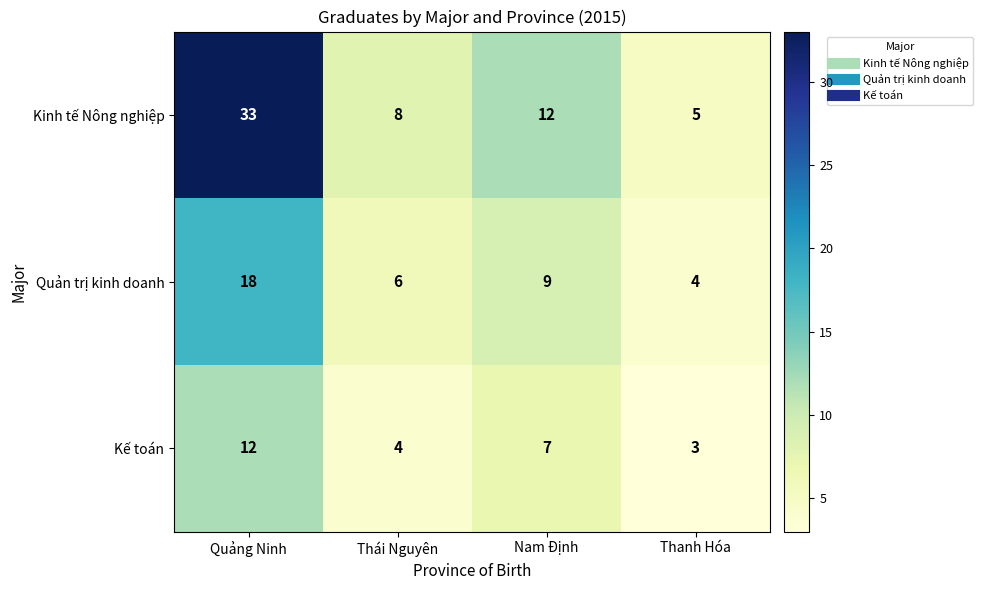

Reading right to left, what are all the values shown in this chart?

Kinh tế Nông nghiệp: Thanh Hóa=5	Nam Định=12	Thái Nguyên=8	Quảng Ninh=33
Quản trị kinh doanh: Thanh Hóa=4	Nam Định=9	Thái Nguyên=6	Quảng Ninh=18
Kế toán: Thanh Hóa=3	Nam Định=7	Thái Nguyên=4	Quảng Ninh=12